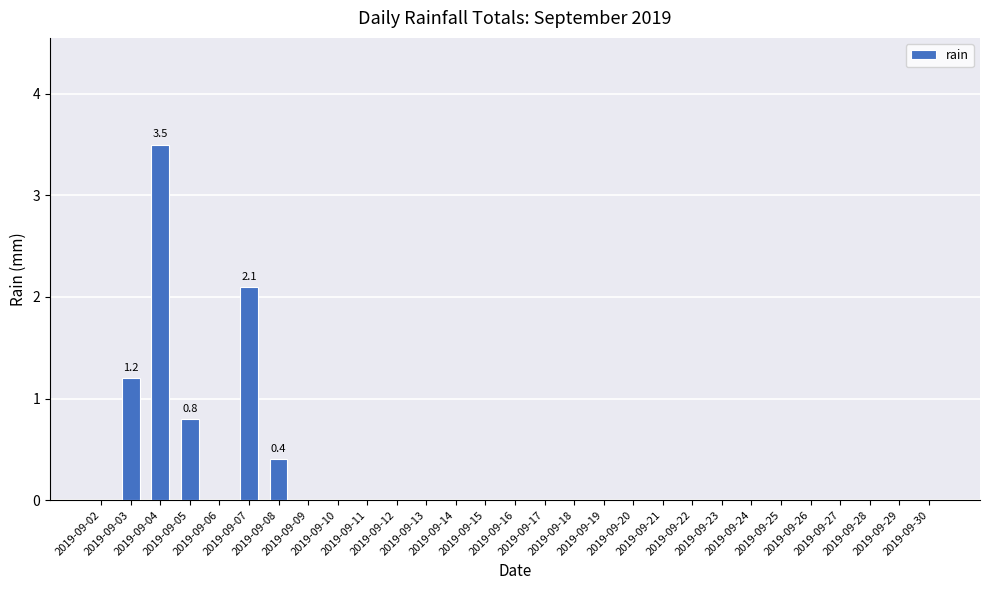

What is the greatest value displayed?

3.5